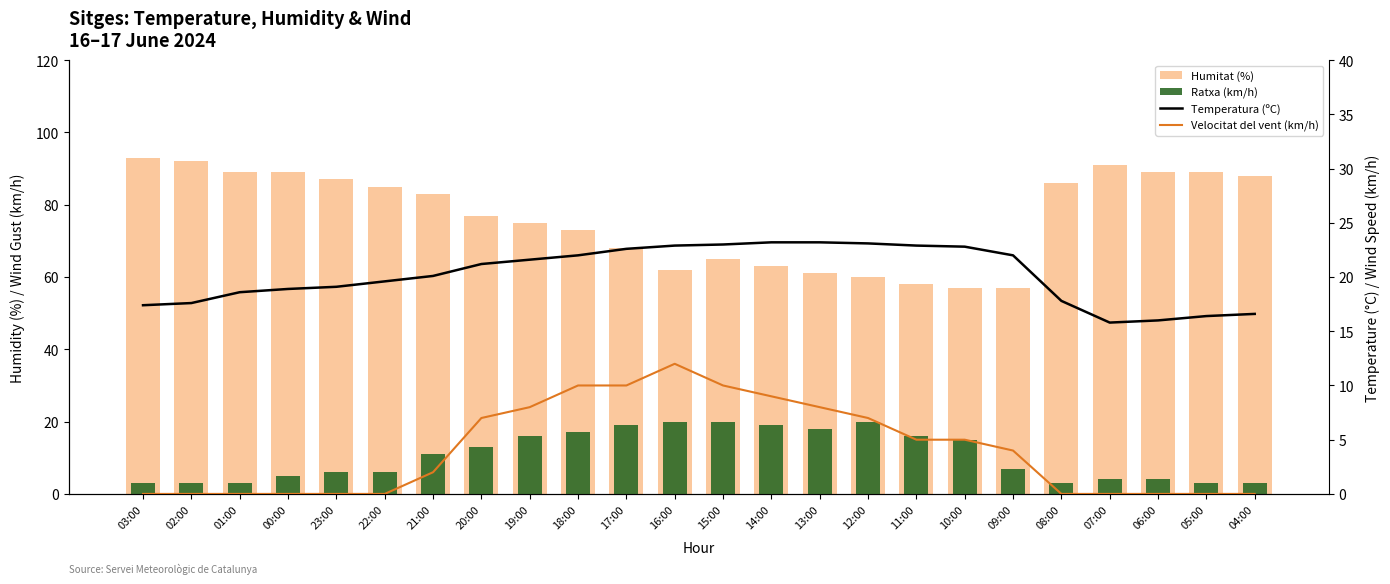

At 21:00, list the series in order from smallest to largest.

Velocitat del vent (km/h), Ratxa (km/h), Temperatura (ºC), Humitat (%)